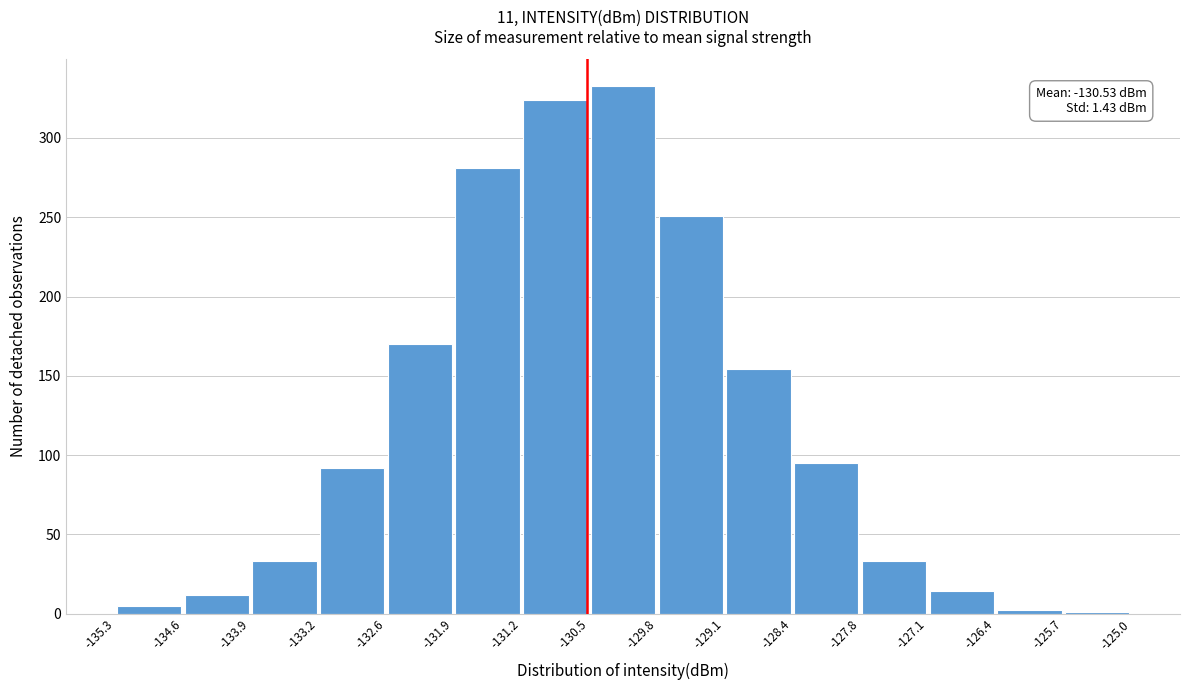

Which range on the x-axis has the tallest bar?

-130.5 to -129.8